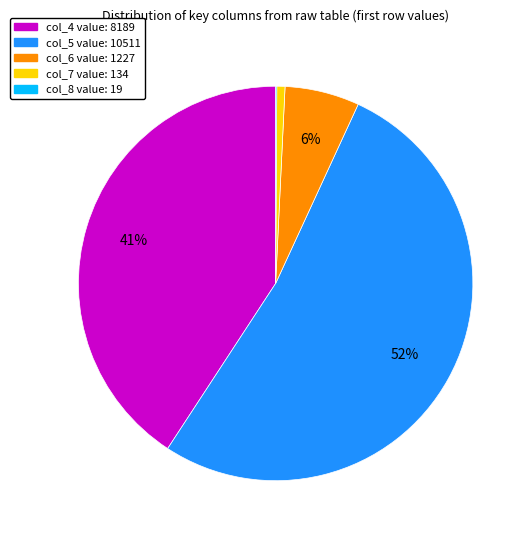

To the nearest percent, what is the average slice percentage?

20%